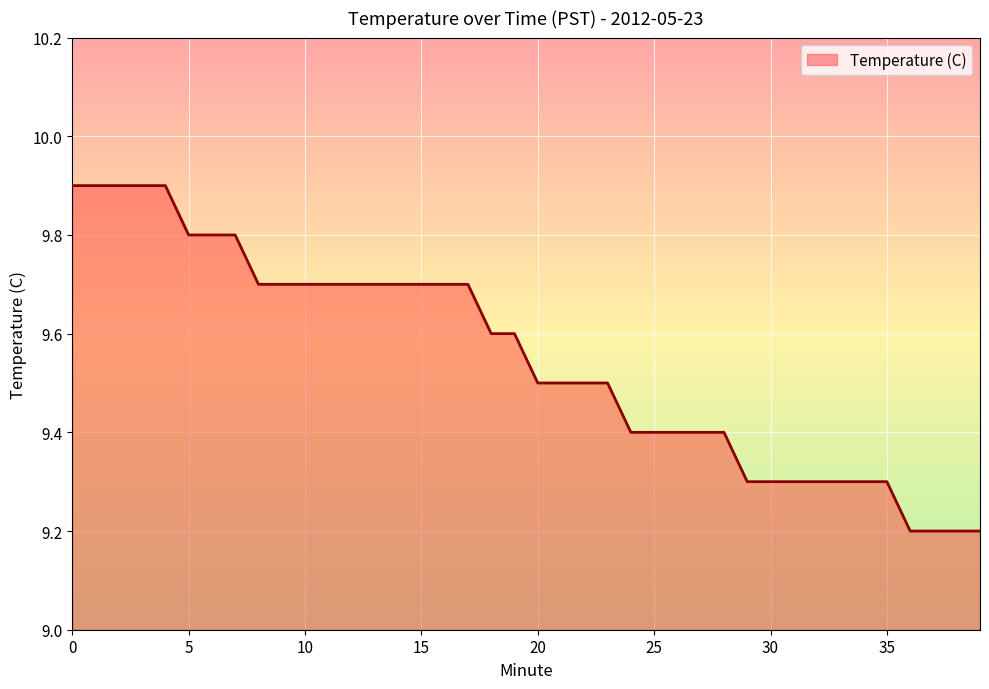

How many series are shown in this chart?

1